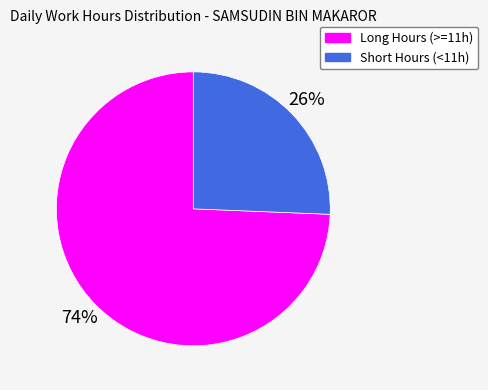

Is there a majority slice in this chart?

Yes